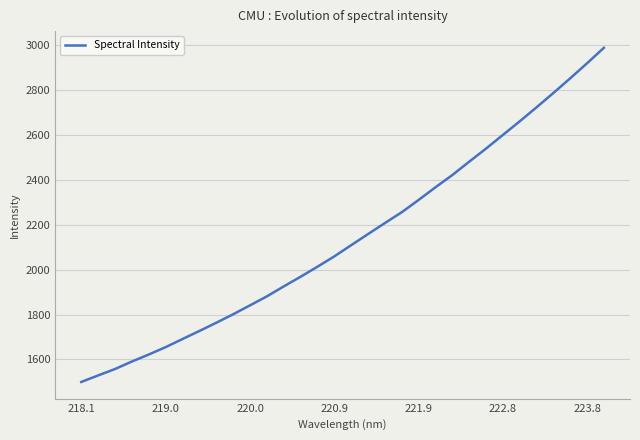

What is the smallest value displayed?

1499.9